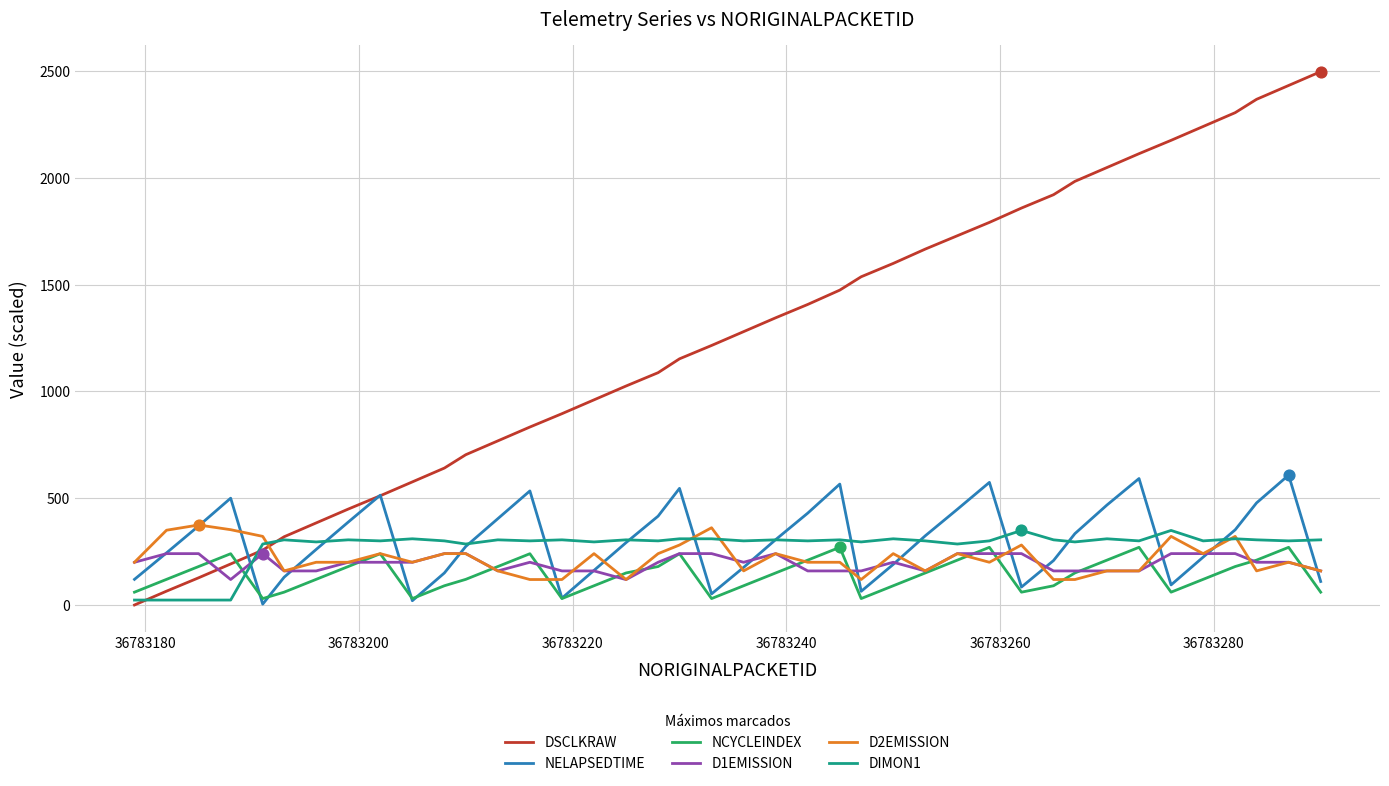

Which series has the largest total across all categories?

DSCLKRAW